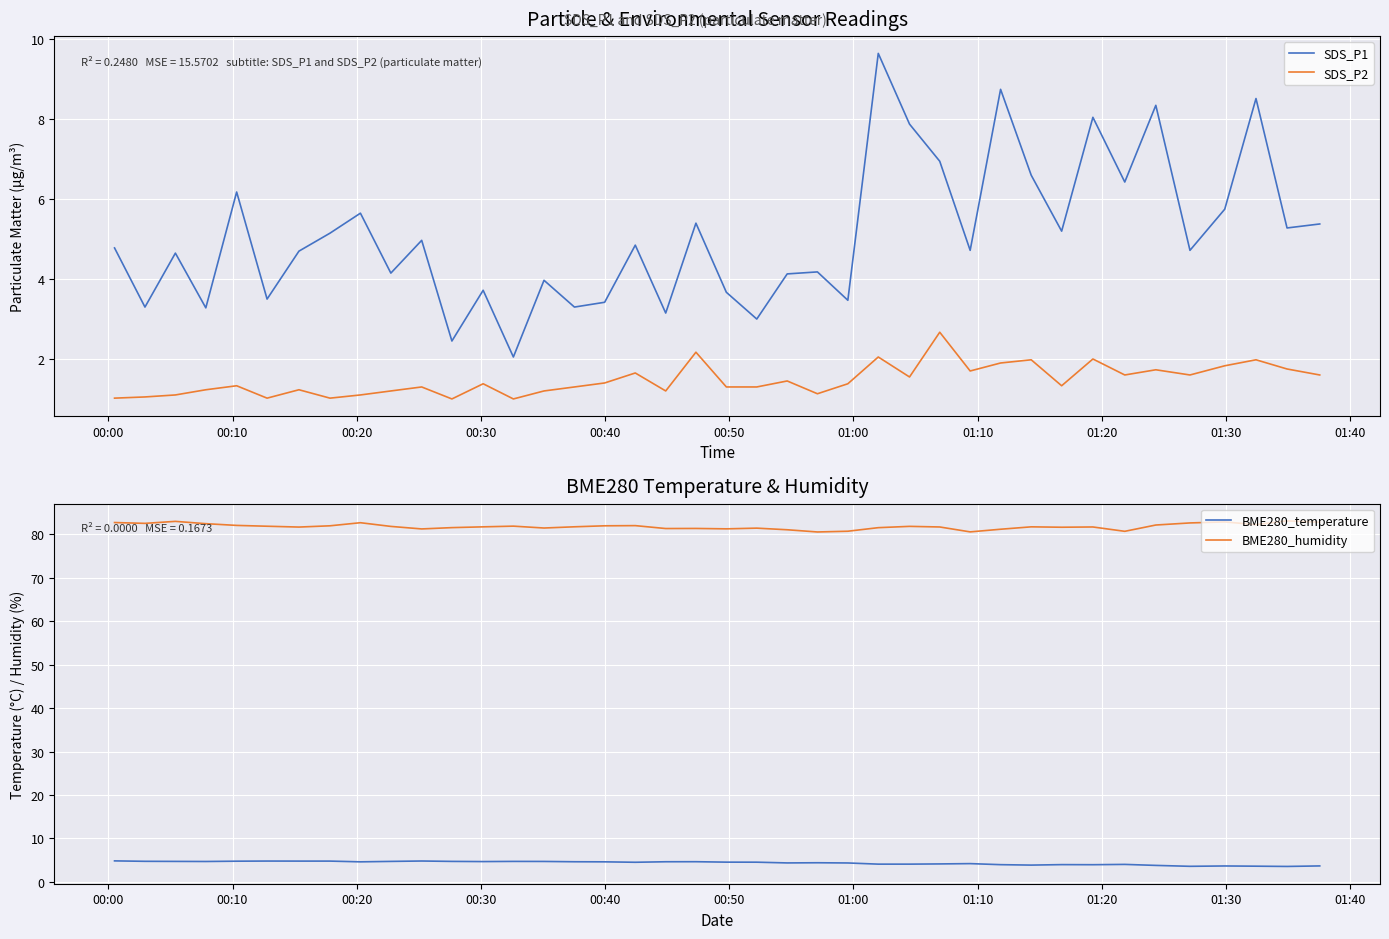

What is the minimum value for SDS_P2?

1.0